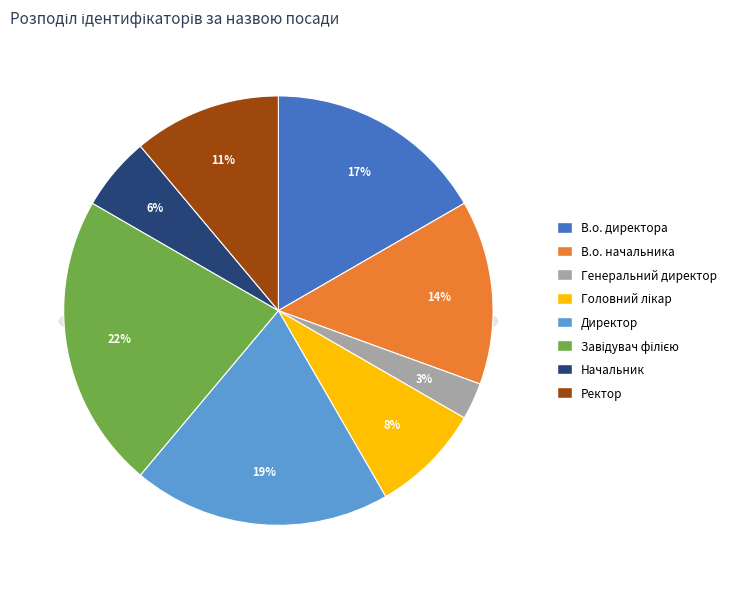

Does Ректор represent more than half of the total?

No